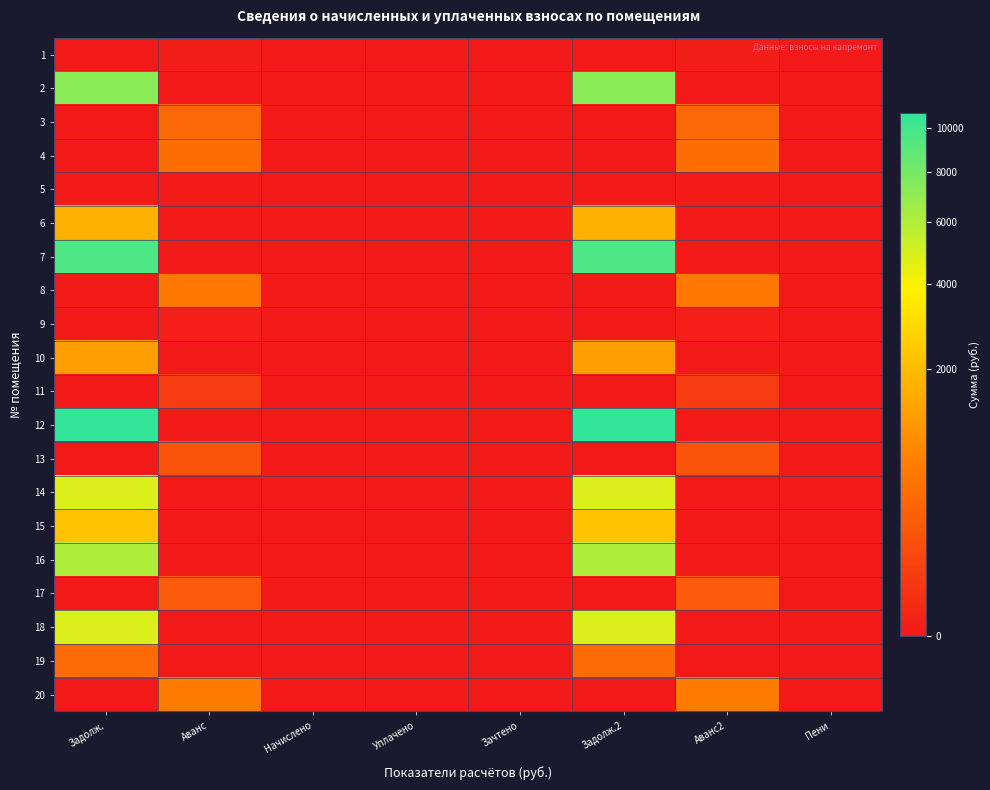

Reading left to right, extract all data points from this chart.

1: Задолж.=0.0	Аванс=0.4	Начислено=0.0	Уплачено=0.0	Зачтено=0.0	Задолж.2=0.0	Аванс2=0.4	Пени=0.0
2: Задолж.=7263.5	Аванс=0.0	Начислено=0.0	Уплачено=0.0	Зачтено=0.0	Задолж.2=7263.5	Аванс2=0.0	Пени=0.0
3: Задолж.=0.0	Аванс=365.3	Начислено=0.0	Уплачено=0.0	Зачтено=0.0	Задолж.2=0.0	Аванс2=365.3	Пени=0.0
4: Задолж.=0.0	Аванс=425.8	Начислено=0.0	Уплачено=0.0	Зачтено=0.0	Задолж.2=0.0	Аванс2=425.8	Пени=0.0
5: Задолж.=0.0	Аванс=0.1	Начислено=0.0	Уплачено=0.0	Зачтено=0.0	Задолж.2=0.0	Аванс2=0.1	Пени=0.0
6: Задолж.=1723.1	Аванс=0.0	Начислено=0.0	Уплачено=0.0	Зачтено=0.0	Задолж.2=1723.1	Аванс2=0.0	Пени=0.0
7: Задолж.=9636.2	Аванс=0.0	Начислено=0.0	Уплачено=0.0	Зачтено=0.0	Задолж.2=9636.2	Аванс2=0.0	Пени=0.0
8: Задолж.=0.0	Аванс=579.9	Начислено=0.0	Уплачено=0.0	Зачтено=0.0	Задолж.2=0.0	Аванс2=579.9	Пени=0.0
9: Задолж.=0.0	Аванс=0.9	Начислено=0.0	Уплачено=0.0	Зачтено=0.0	Задолж.2=0.0	Аванс2=0.9	Пени=0.0
10: Задолж.=1253.8	Аванс=0.0	Начислено=0.0	Уплачено=0.0	Зачтено=0.0	Задолж.2=1253.8	Аванс2=0.0	Пени=0.0
11: Задолж.=0.0	Аванс=46.8	Начислено=0.0	Уплачено=0.0	Зачтено=0.0	Задолж.2=0.0	Аванс2=46.8	Пени=0.0
12: Задолж.=10779.8	Аванс=0.0	Начислено=0.0	Уплачено=0.0	Зачтено=0.0	Задолж.2=10779.8	Аванс2=0.0	Пени=0.0
13: Задолж.=0.0	Аванс=175.7	Начислено=0.0	Уплачено=0.0	Зачтено=0.0	Задолж.2=0.0	Аванс2=175.7	Пени=0.0
14: Задолж.=4823.2	Аванс=0.0	Начислено=0.0	Уплачено=0.0	Зачтено=0.0	Задолж.2=4823.2	Аванс2=0.0	Пени=0.0
15: Задолж.=2199.0	Аванс=0.0	Начислено=0.0	Уплачено=0.0	Зачтено=0.0	Задолж.2=2199.0	Аванс2=0.0	Пени=0.0
16: Задолж.=6044.2	Аванс=0.0	Начислено=0.0	Уплачено=0.0	Зачтено=0.0	Задолж.2=6044.2	Аванс2=0.0	Пени=0.0
17: Задолж.=0.0	Аванс=225.7	Начислено=0.0	Уплачено=0.0	Зачтено=0.0	Задолж.2=0.0	Аванс2=225.7	Пени=0.0
18: Задолж.=4822.1	Аванс=0.0	Начислено=0.0	Уплачено=0.0	Зачтено=0.0	Задолж.2=4822.1	Аванс2=0.0	Пени=0.0
19: Задолж.=393.8	Аванс=0.0	Начислено=0.0	Уплачено=0.0	Зачтено=0.0	Задолж.2=393.8	Аванс2=0.0	Пени=0.0
20: Задолж.=0.0	Аванс=635.5	Начислено=0.0	Уплачено=0.0	Зачтено=0.0	Задолж.2=0.0	Аванс2=635.5	Пени=0.0